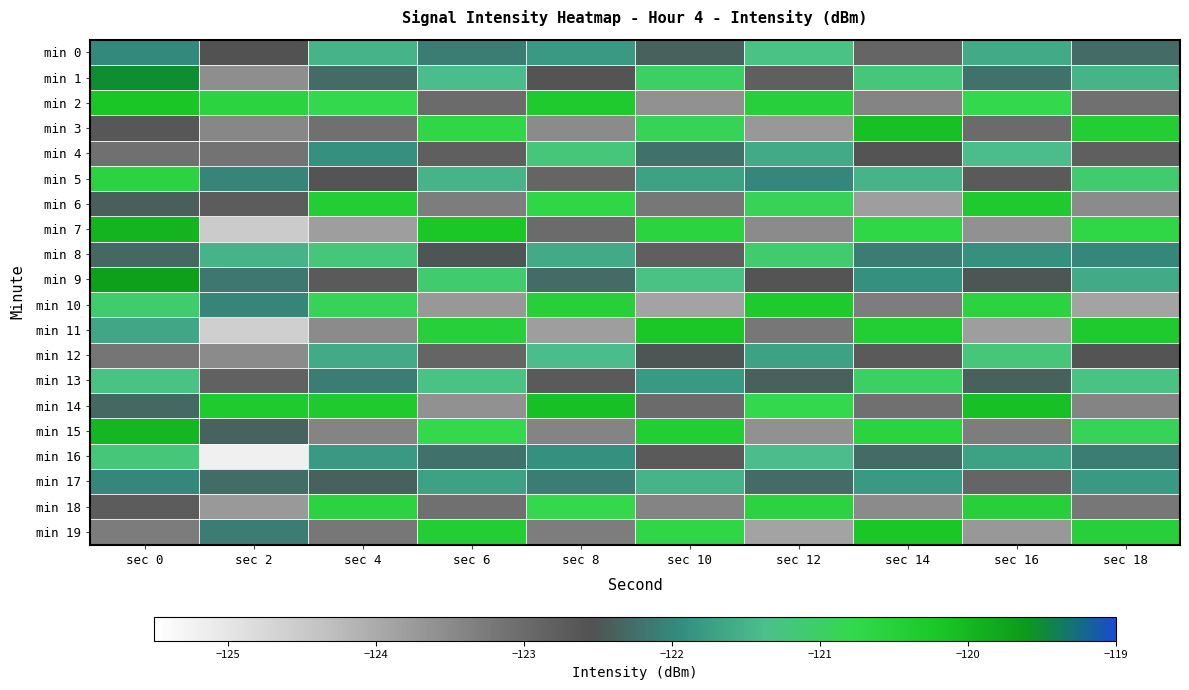

Which label corresponds to the smallest value in the chart?

sec 2